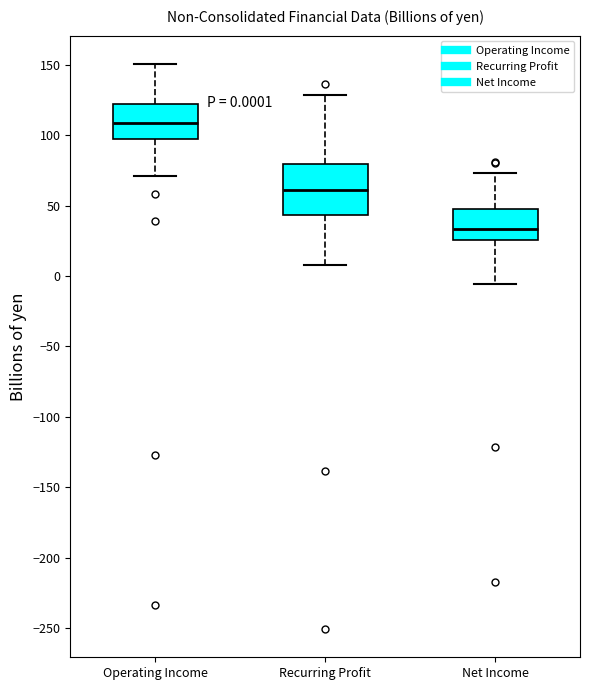

Which box's median line is the lowest?

Net Income